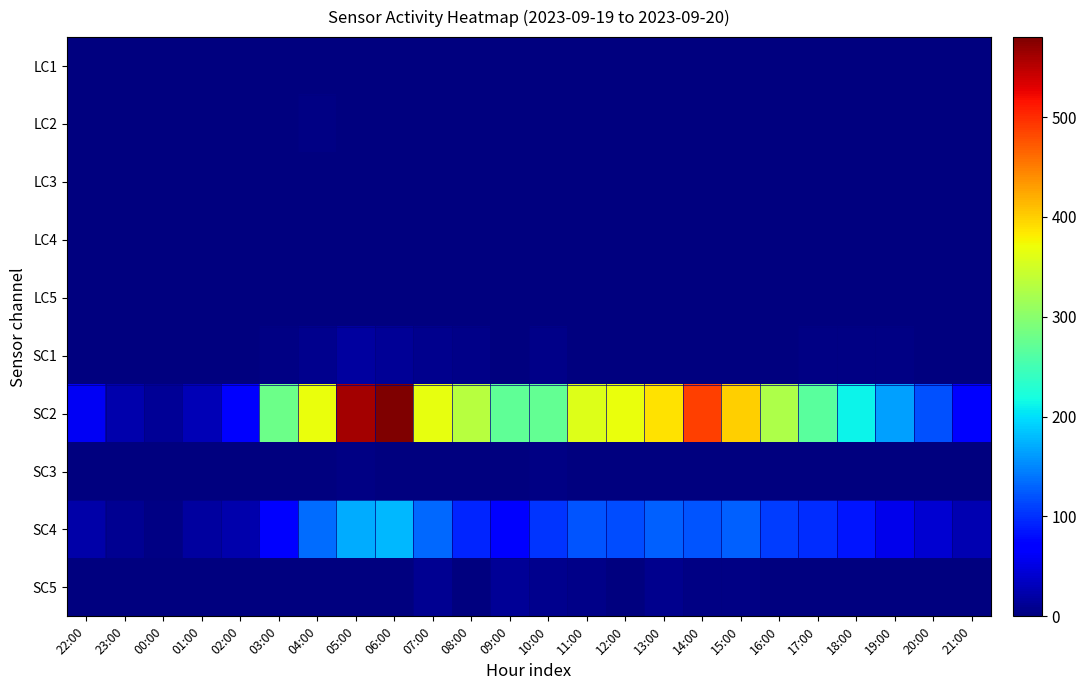

Which series has the largest total across all categories?

SC2